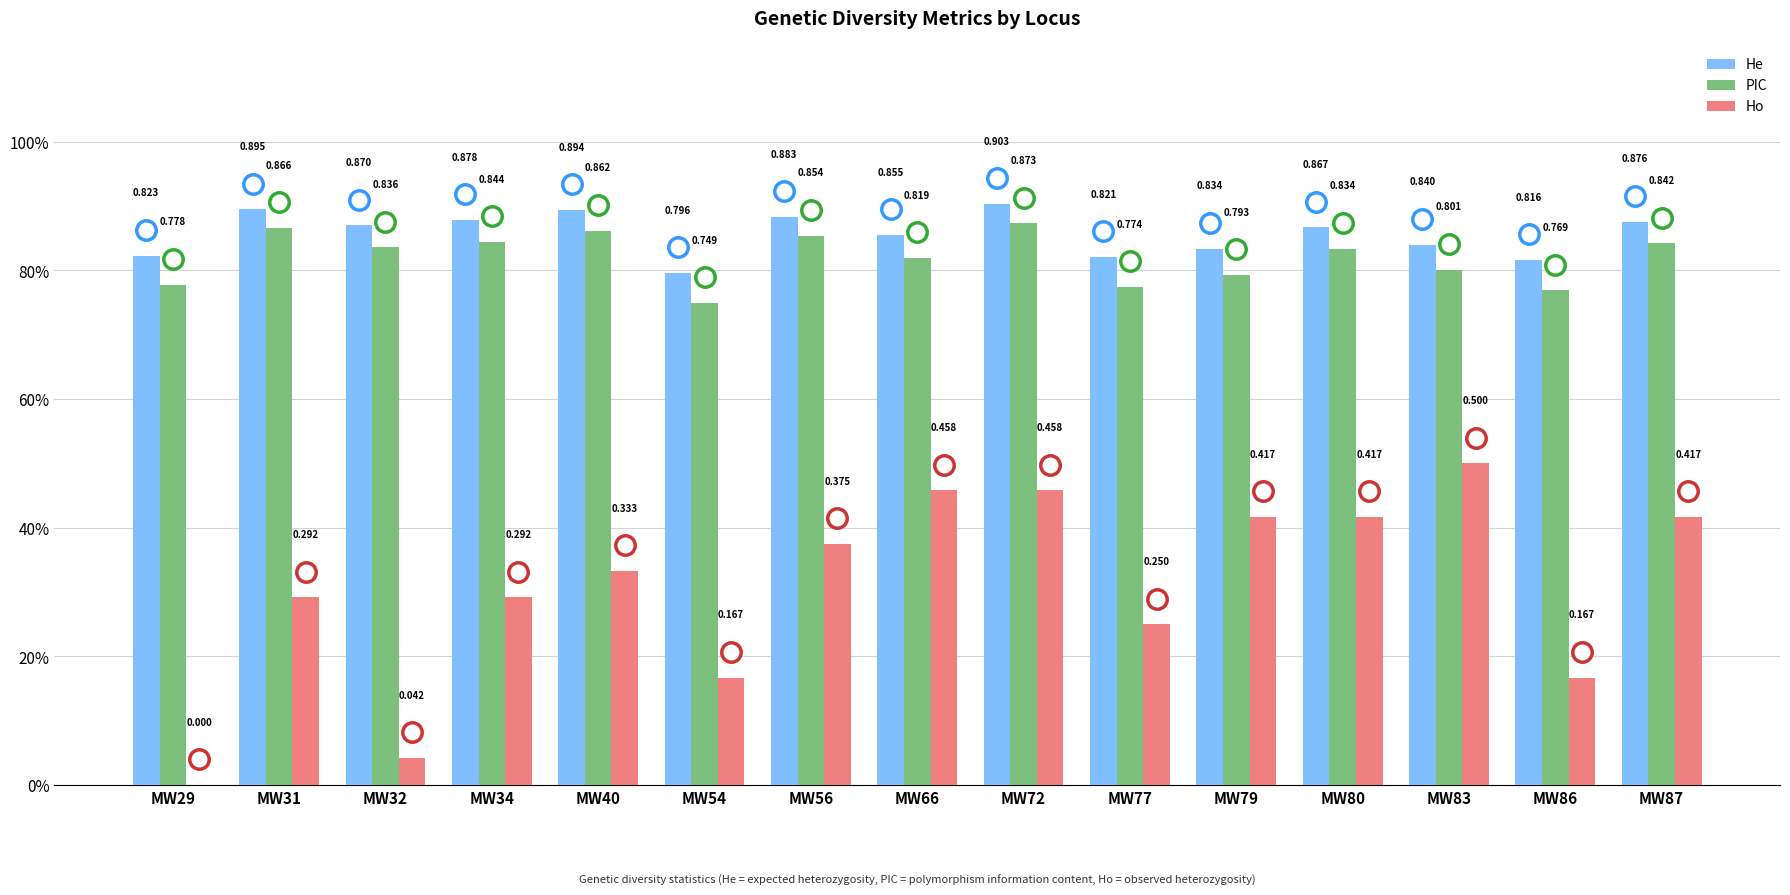

What are all the series names shown in the legend?

He, PIC, Ho